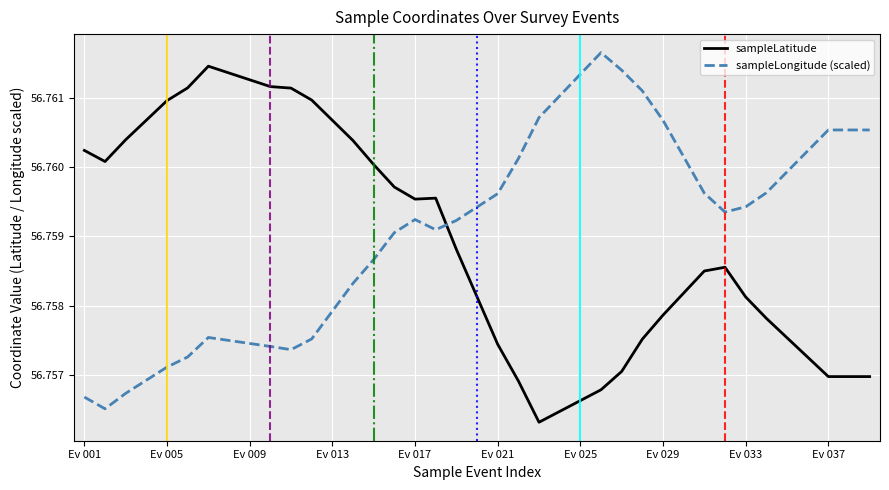

How many times do sampleLongitude (scaled) and sampleLatitude cross each other?

1